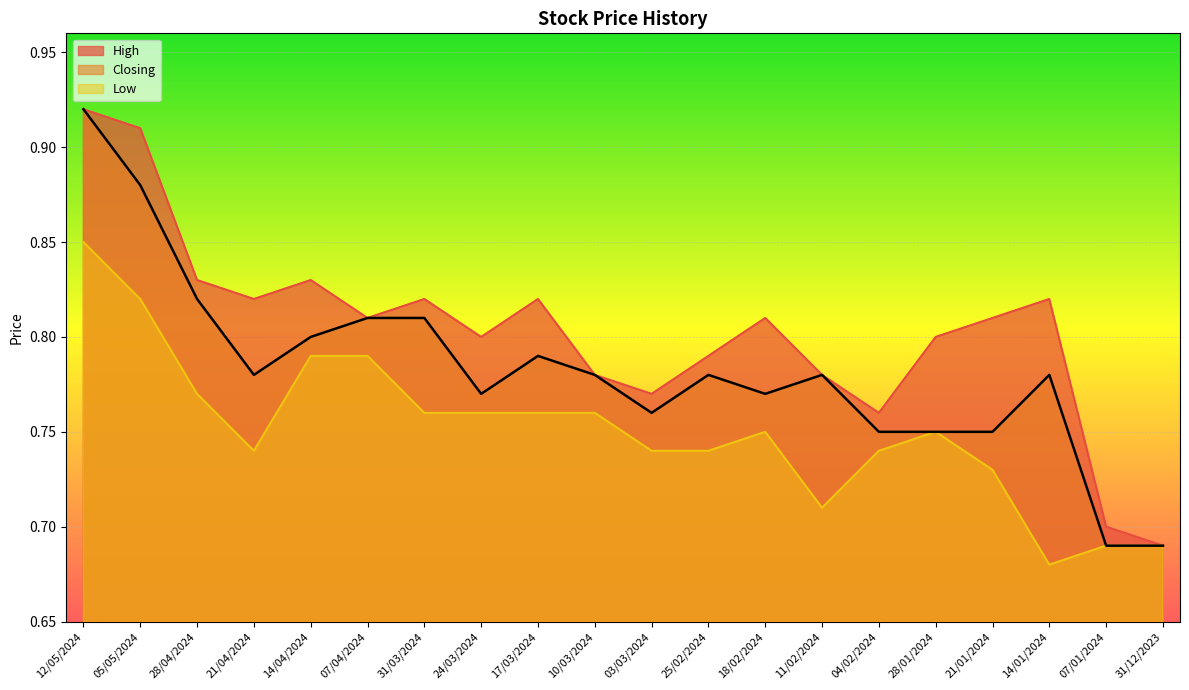

What is the approximate value of High at 05/05/2024?

0.9